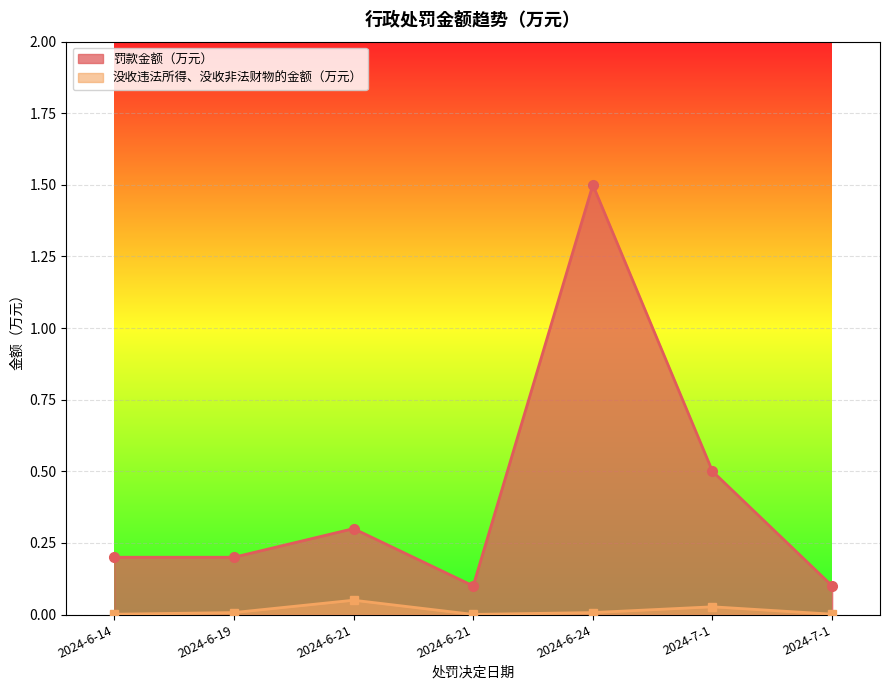

What is the label of the 7th point from the right?

2024-6-14